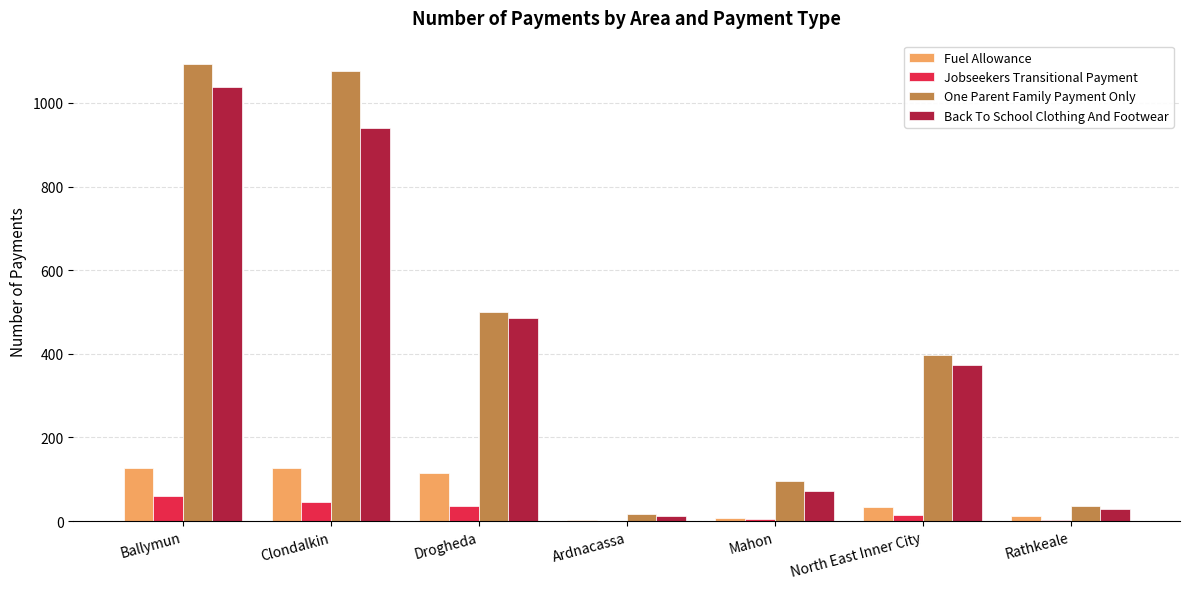

Is it true that Back To School Clothing And Footwear equals 1038 at Ballymun?

True